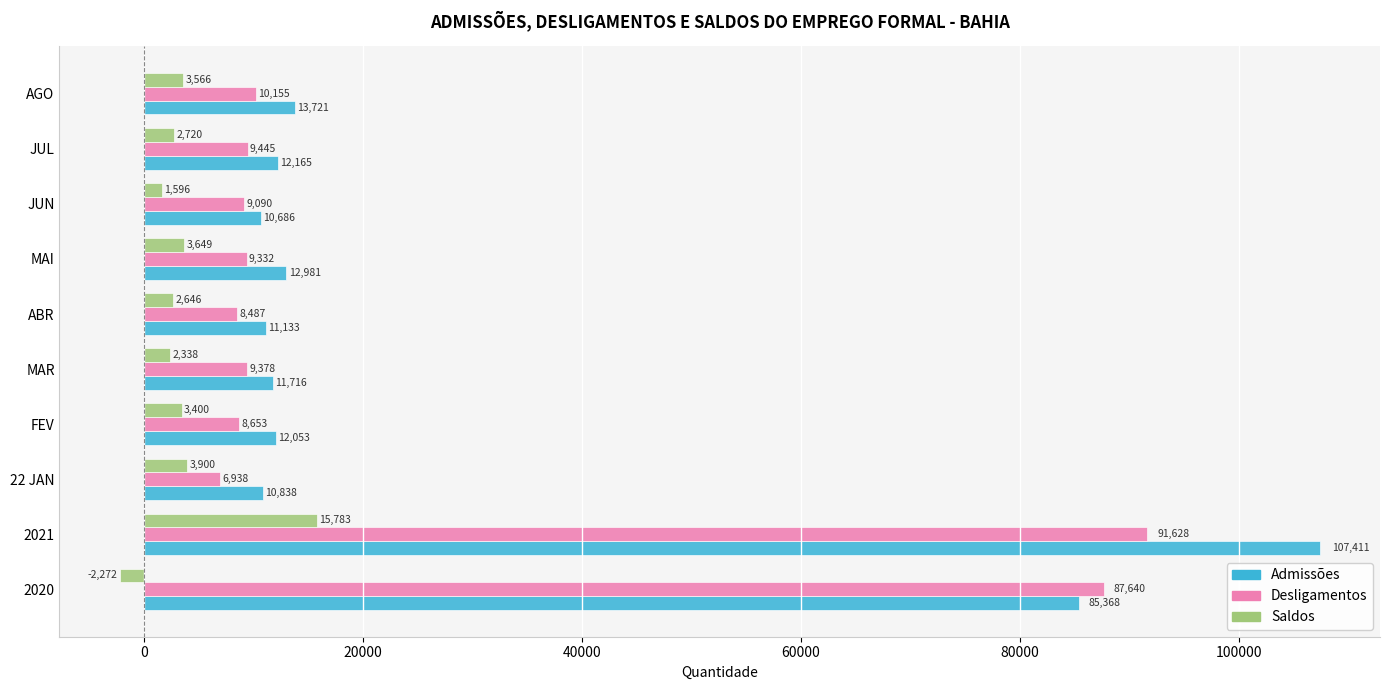

How many values in the Admissões series are below 12165?

5